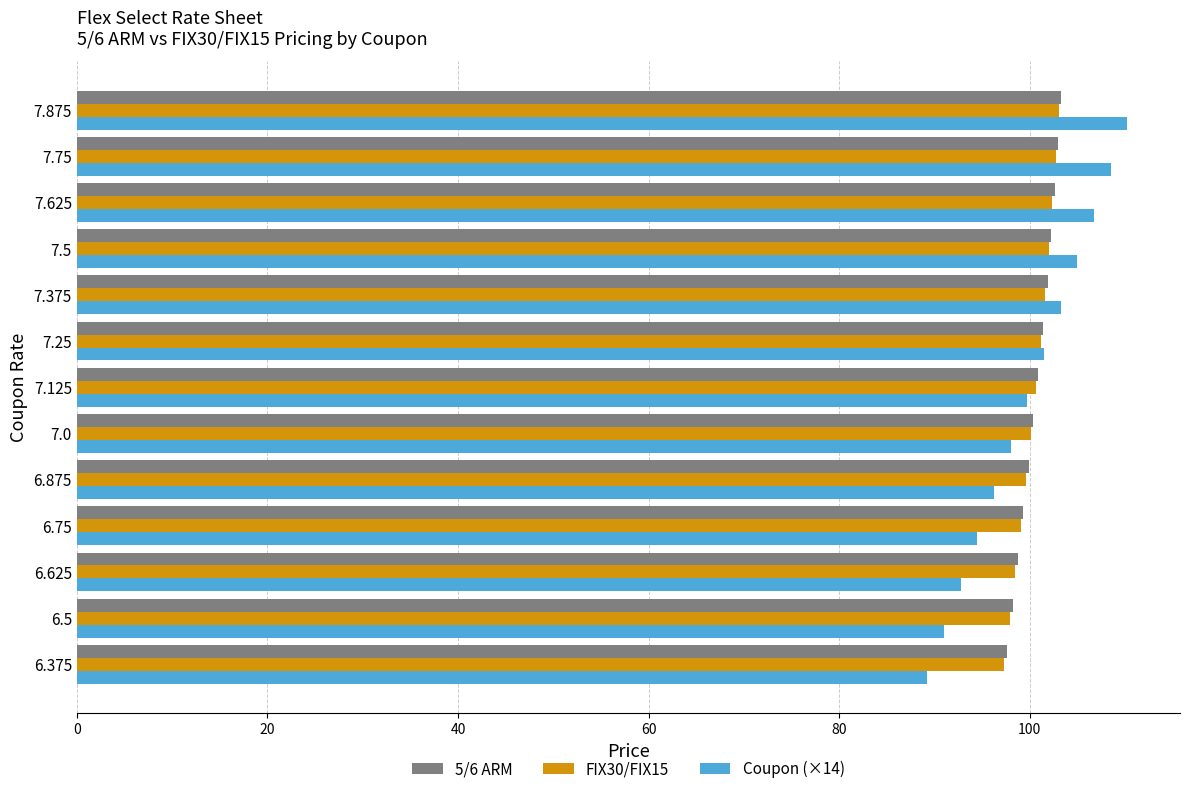

What is the difference between the maximum and minimum values in the Coupon (×14) series?

21.0